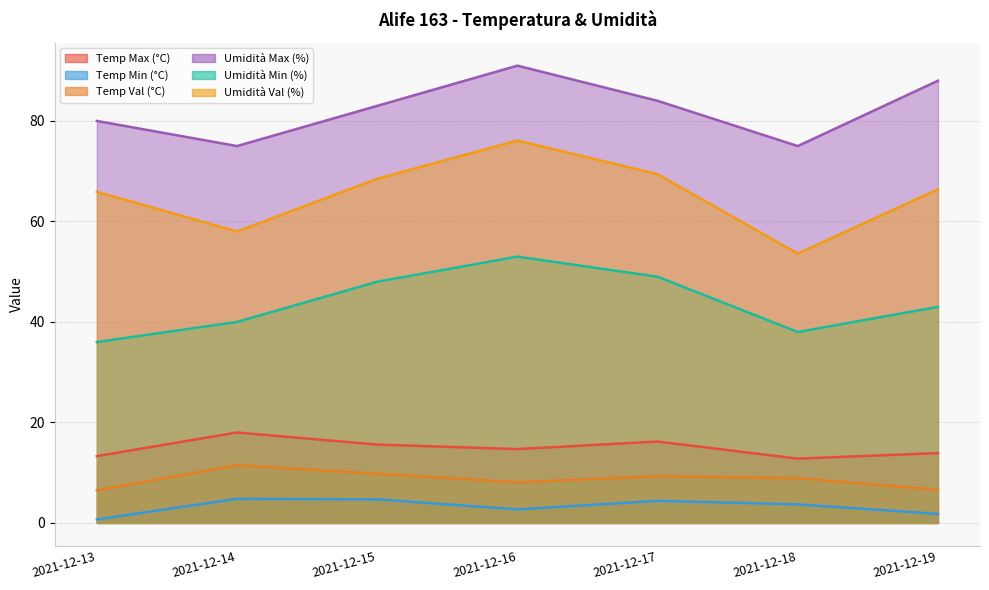

What value does the Umidità Min (%) series have at 2021-12-15?

48.0